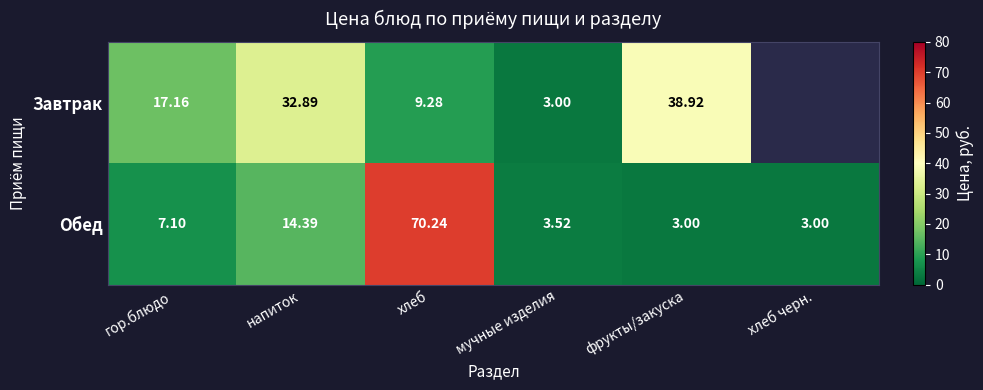

What is the smallest value displayed?

3.0